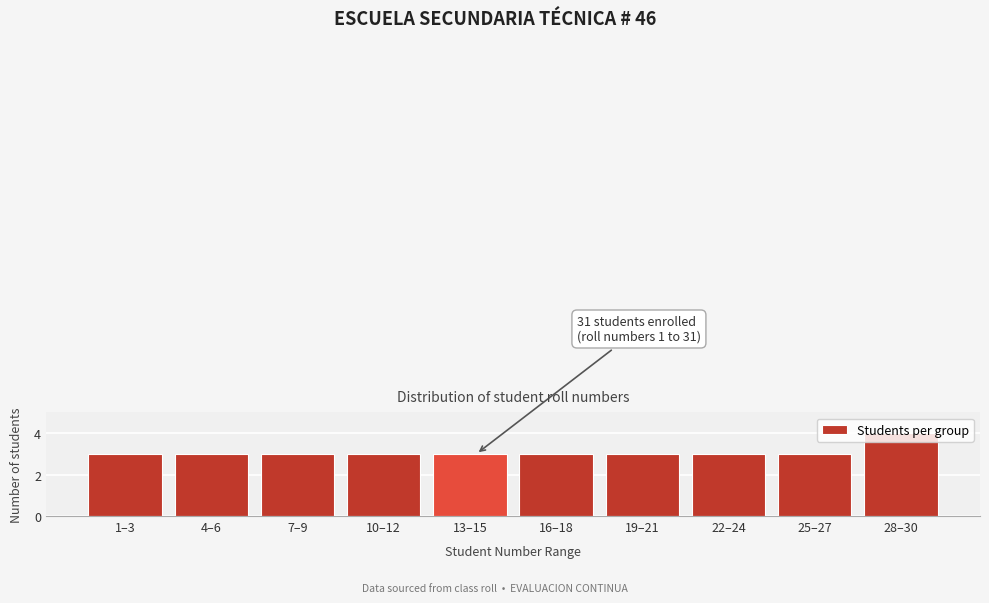

What is the minimum value shown in the chart?

3